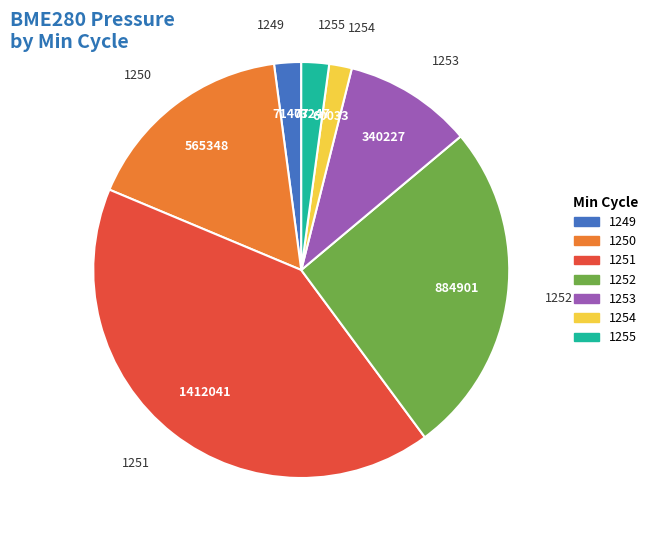

Is it true that 1250 is 17% of the pie?

True